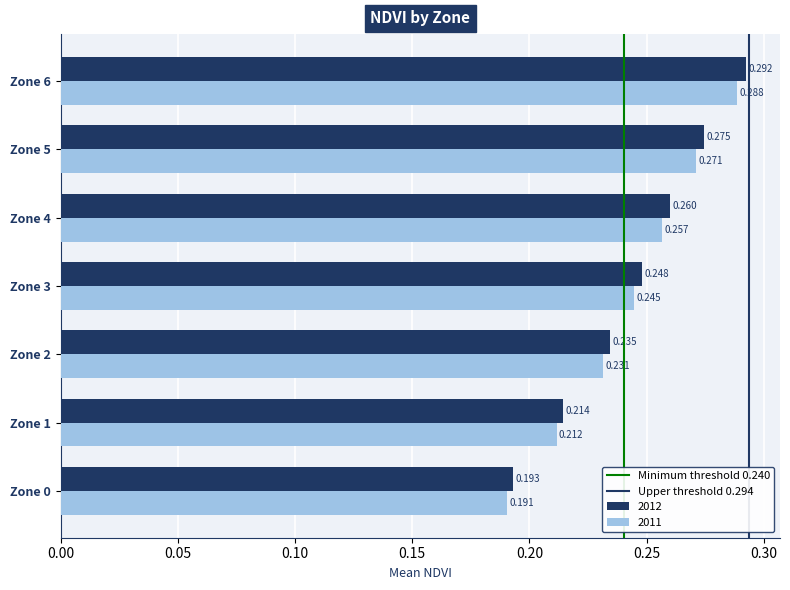

How many categories are shown in the chart?

7